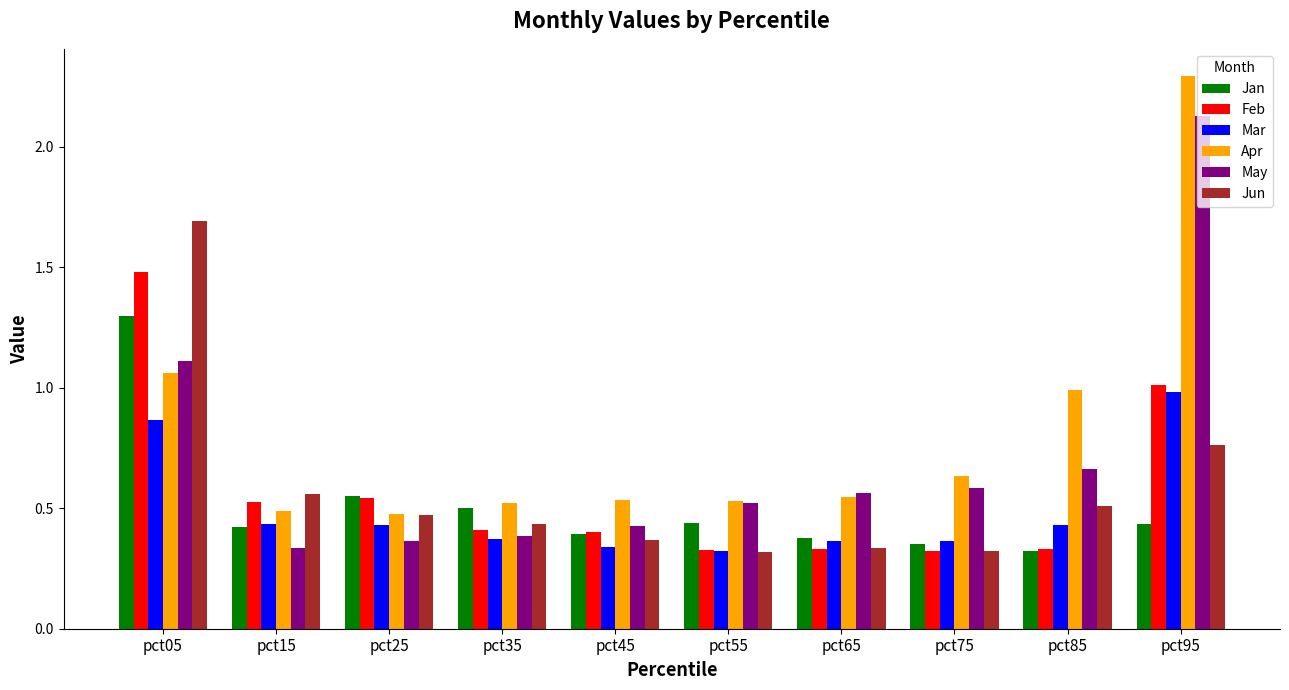

Which series has the widest spread of values?

Apr